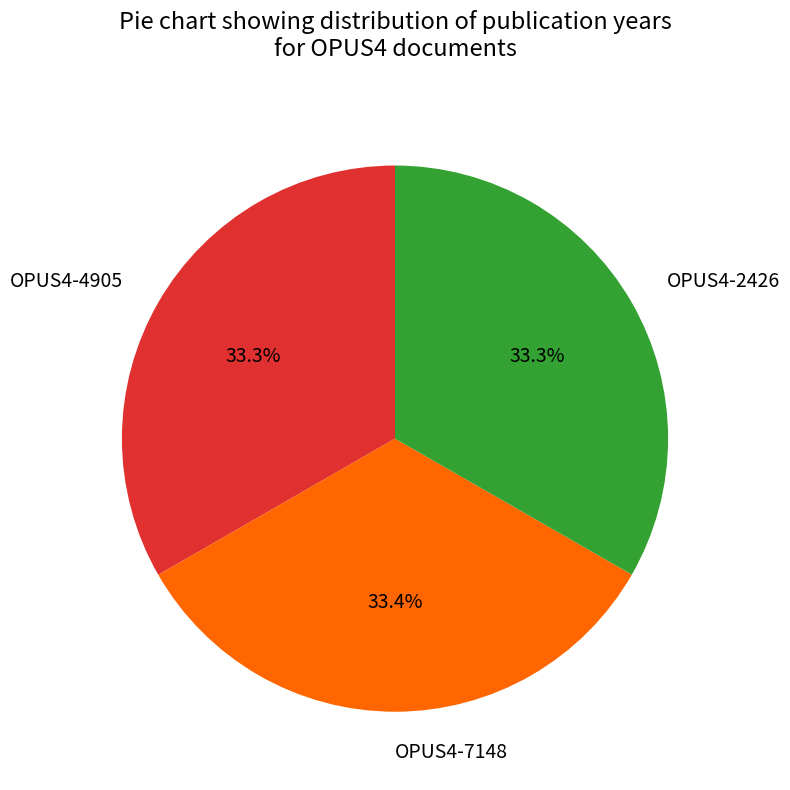

Approximately how many times larger is the value at OPUS4-2426 compared to OPUS4-4905?

1.0